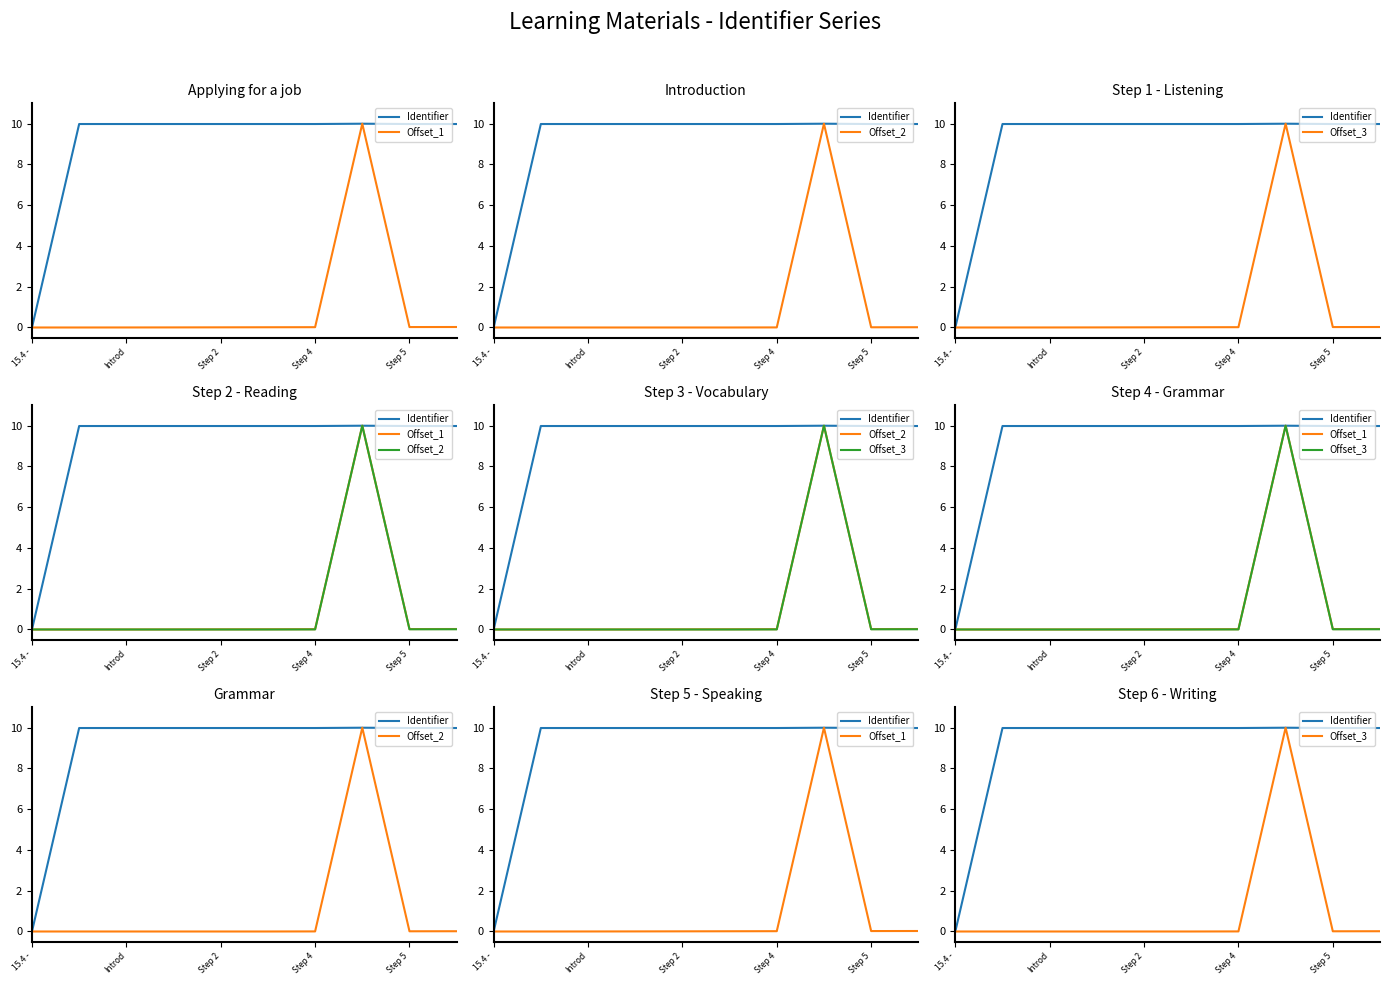

Which series has the widest spread of values?

Identifier